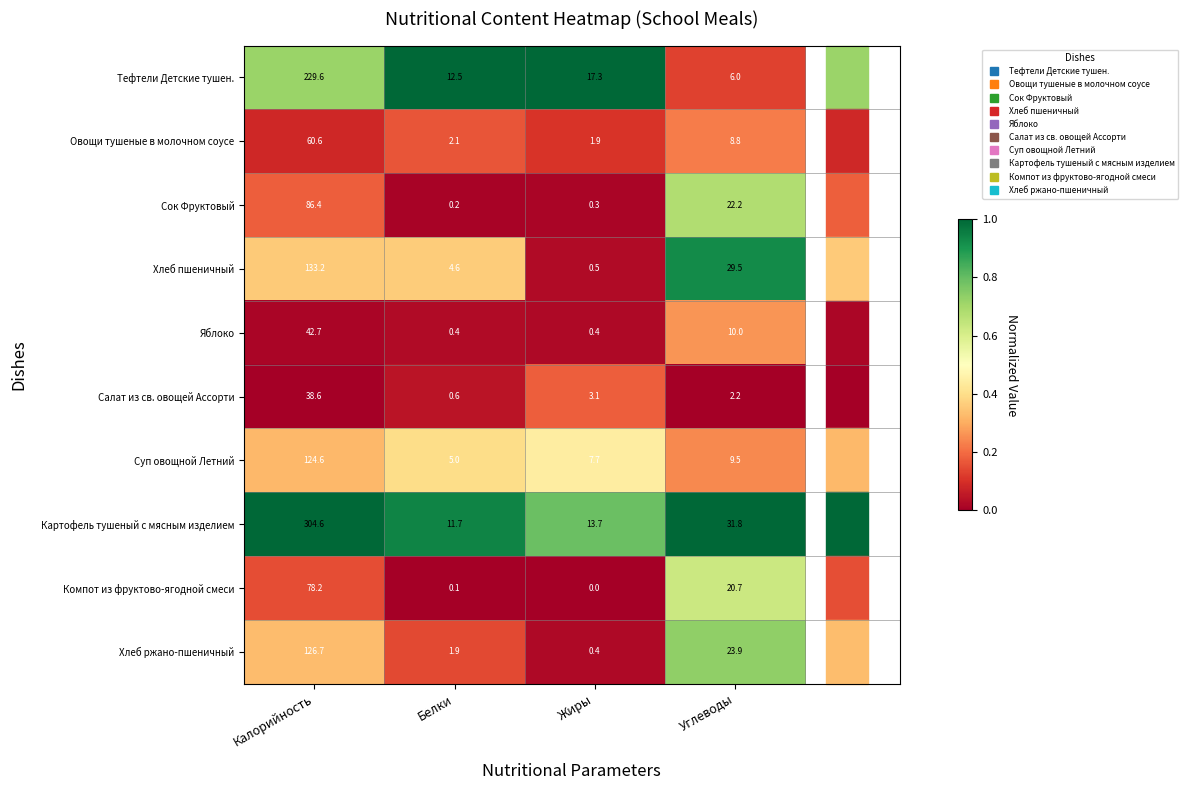

Rank the series at Белки from highest to lowest value.

Тефтели Детские тушен., Картофель тушеный с мясным изделием, Суп овощной Летний, Хлеб пшеничный, Овощи тушеные в молочном соусе, Хлеб ржано-пшеничный, Салат из св. овощей Ассорти, Яблоко, Сок Фруктовый, Компот из фруктово-ягодной смеси